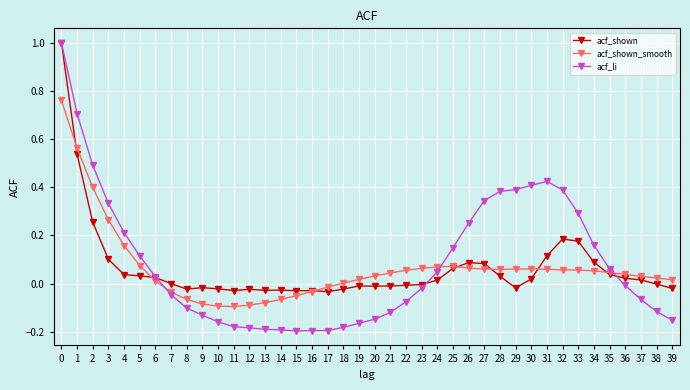

How many times do acf_shown and acf_shown_smooth cross each other?

7